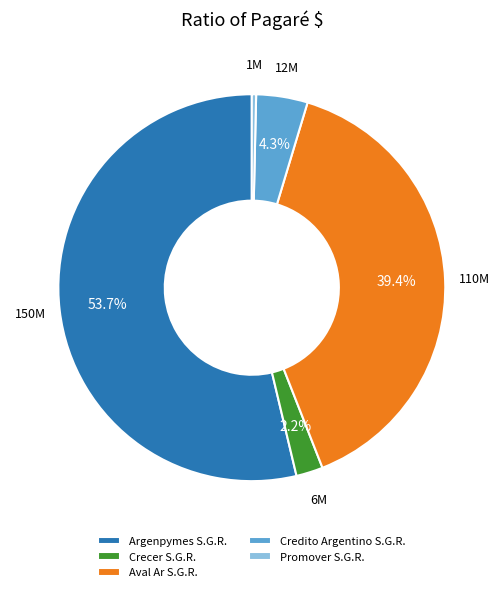

Is the sum of Crecer S.G.R. and Argenpymes S.G.R. greater than half?

Yes